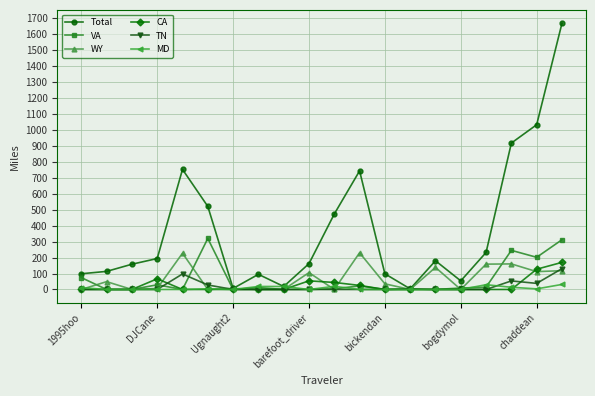

Which series has the largest total across all categories?

Total